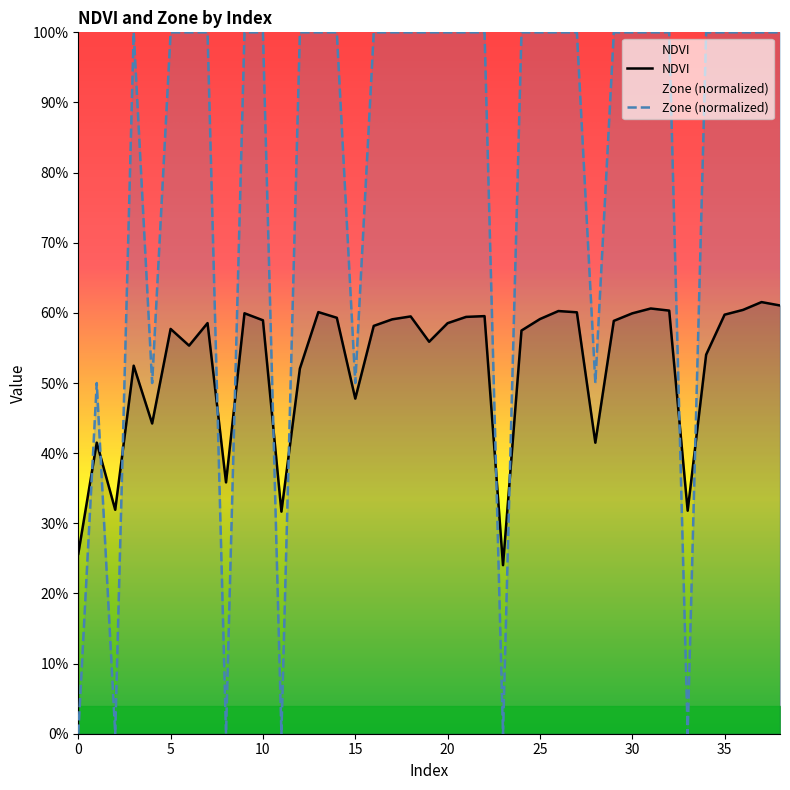

How many values in Zone are above zero?

33